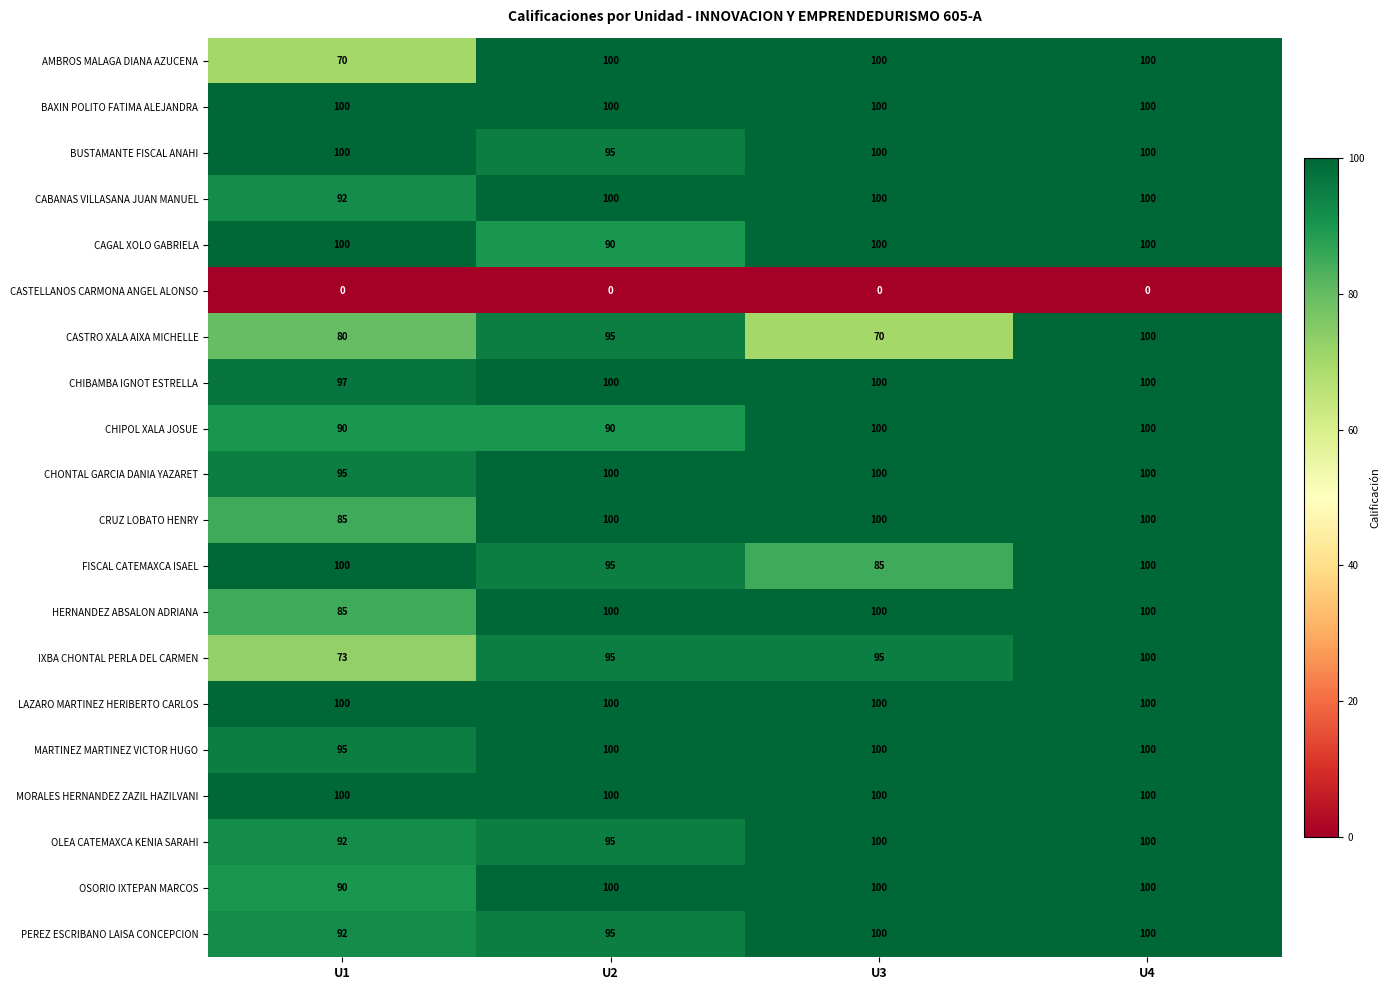

Count the number of data series in this chart.

20